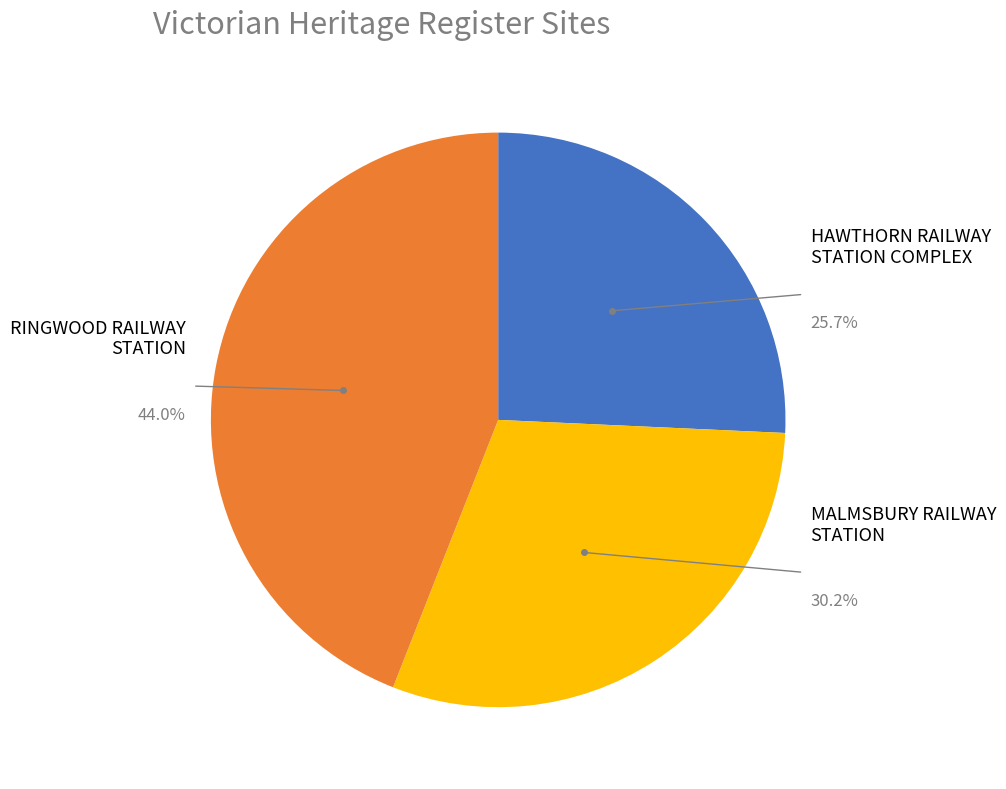

Does any single category account for the majority?

No